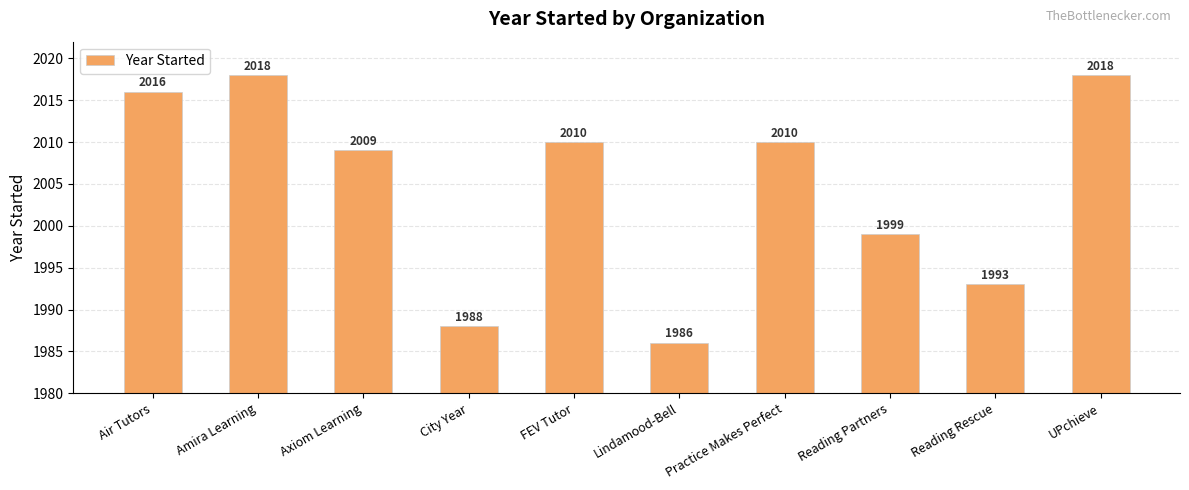

How many data points are less than 2010?

5